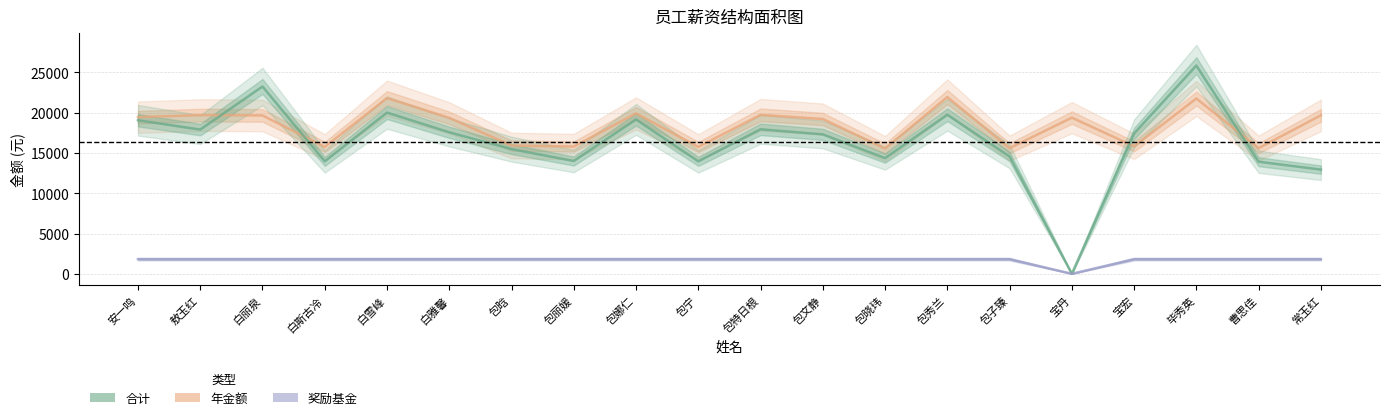

List the labels in order of 年金额 value, largest first.

包秀兰, 白雪峰, 毕秀英, 包娜仁, 包特日根, 敖玉红, 常玉红, 白丽泉, 安一鸣, 宝丹, 白雅馨, 包文静, 包晗, 宝宏, 包丽媛, 白斯古冷, 包宁, 包子臻, 曹思佳, 包晓玮